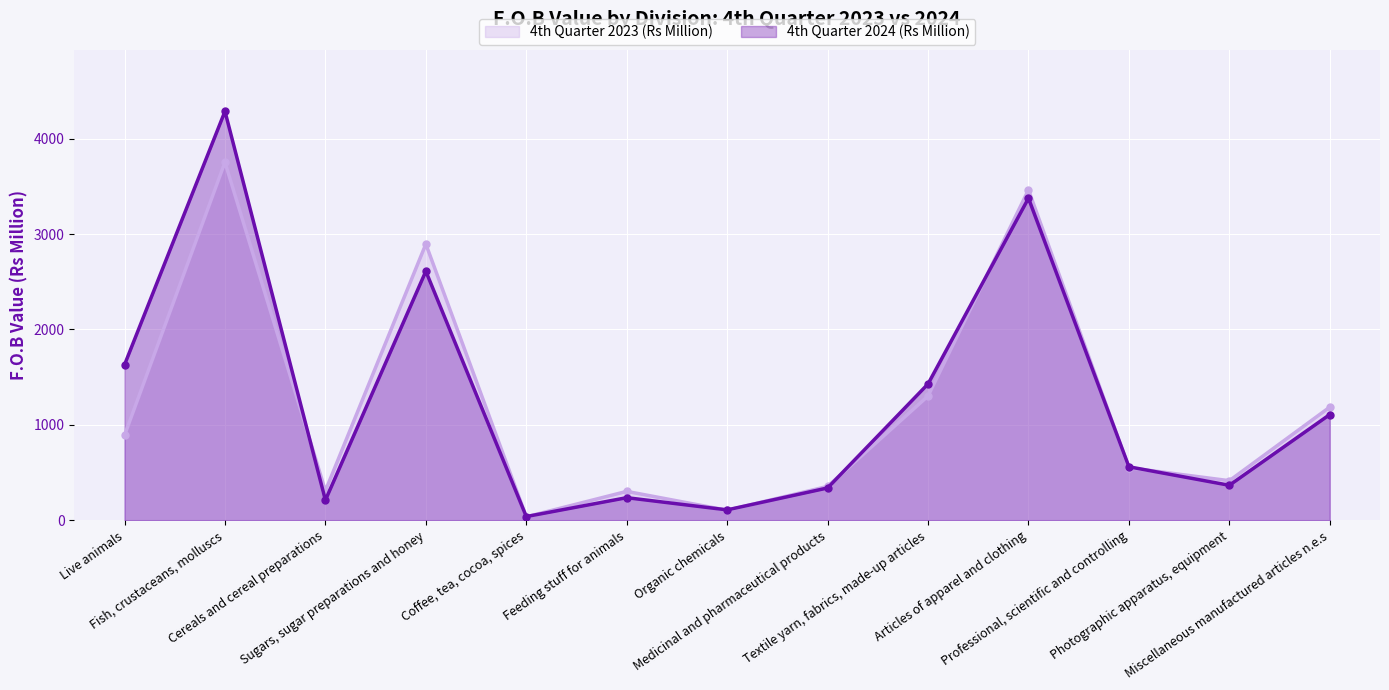

At which label does 4th Quarter 2024 (Rs Million) reach its minimum?

Coffee, tea, cocoa, spices